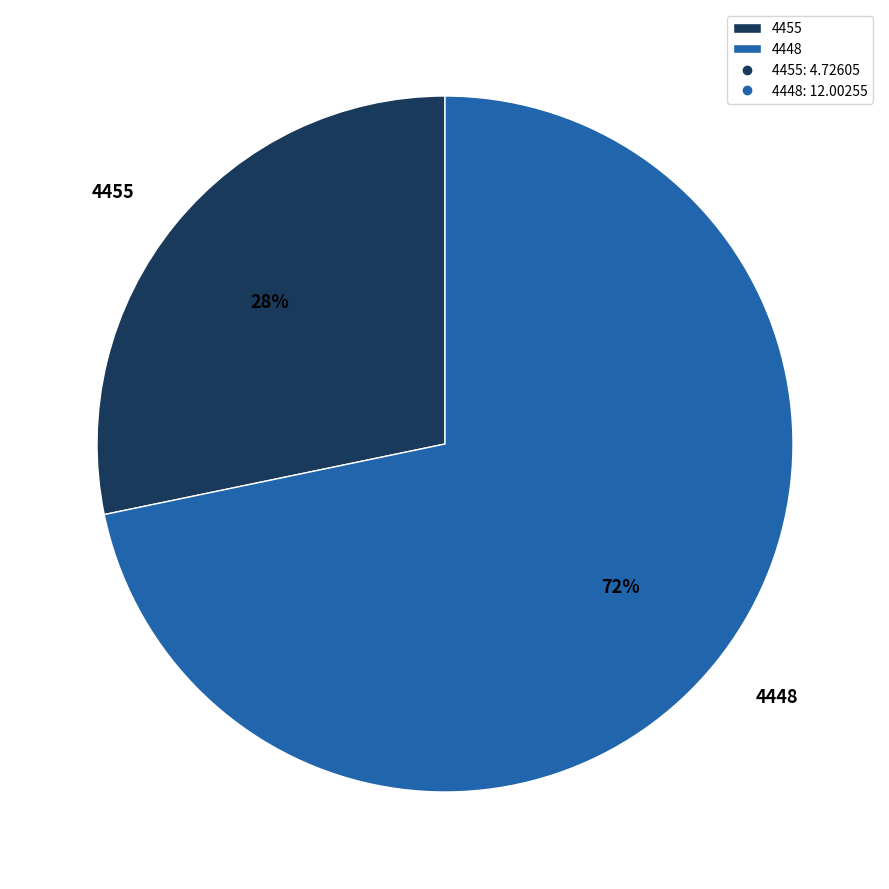

To the nearest percent, what portion does 4448 represent?

72%